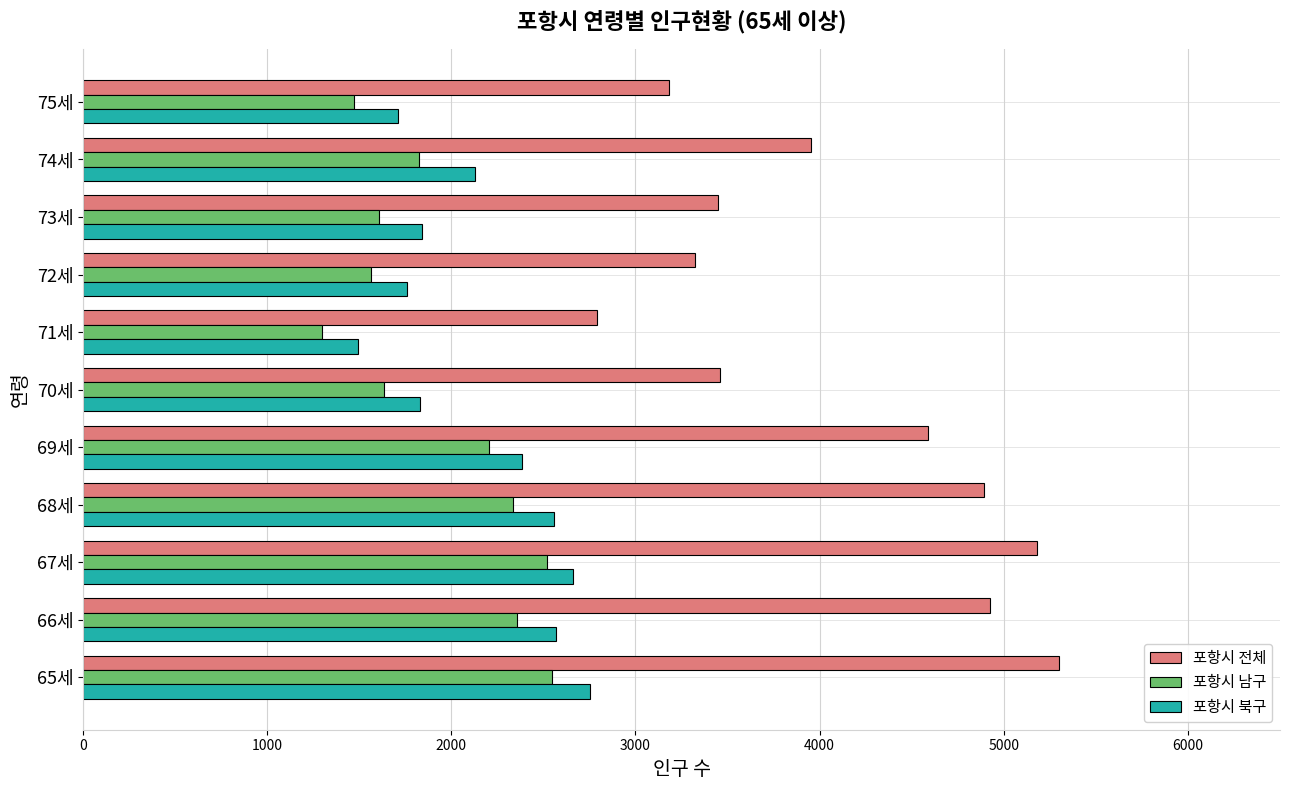

Which series has the largest range (max minus min)?

포항시 전체